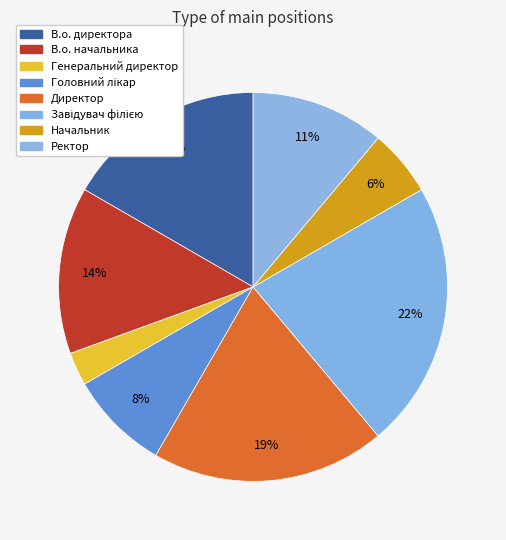

How many slices are in this pie chart?

8